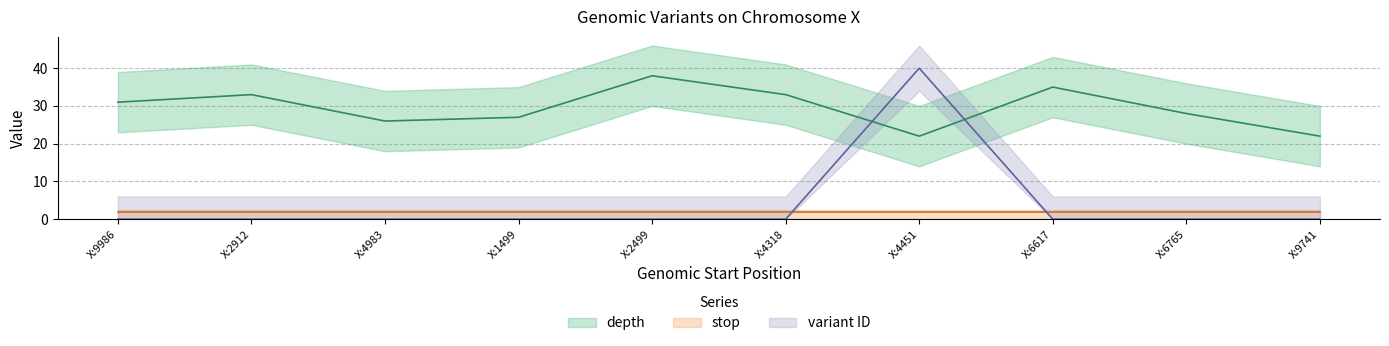

How many data points in depth are above 31?

4